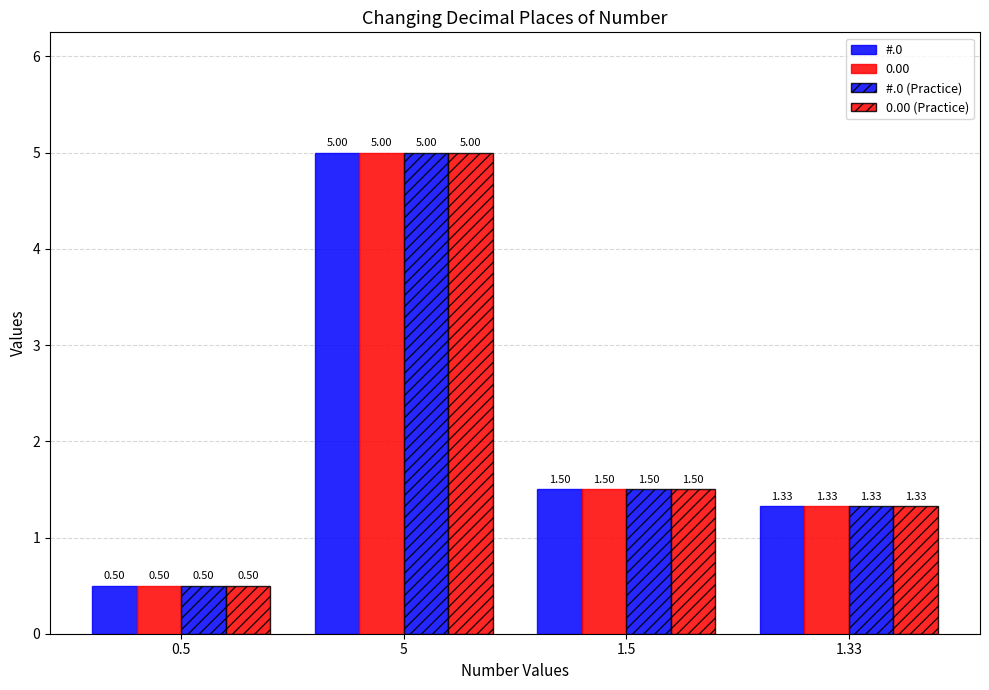

True or false: 0.00 (Practice) has a value of 2.2 at 1.5.

False